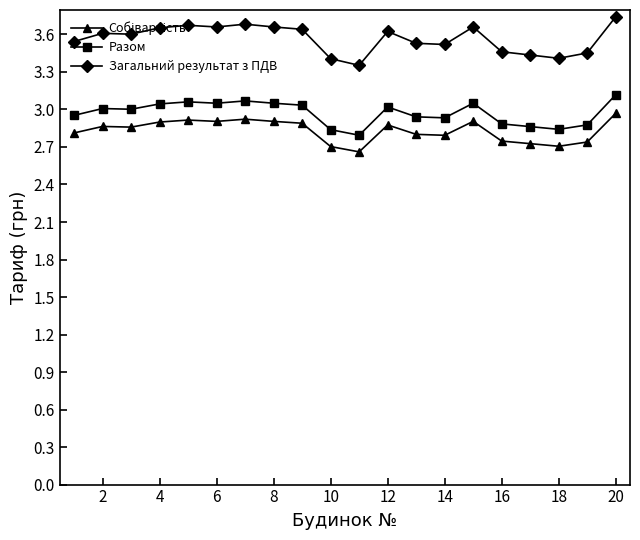

True or false: Загальний результат з ПДВ has more than 0 interior local peaks.

True